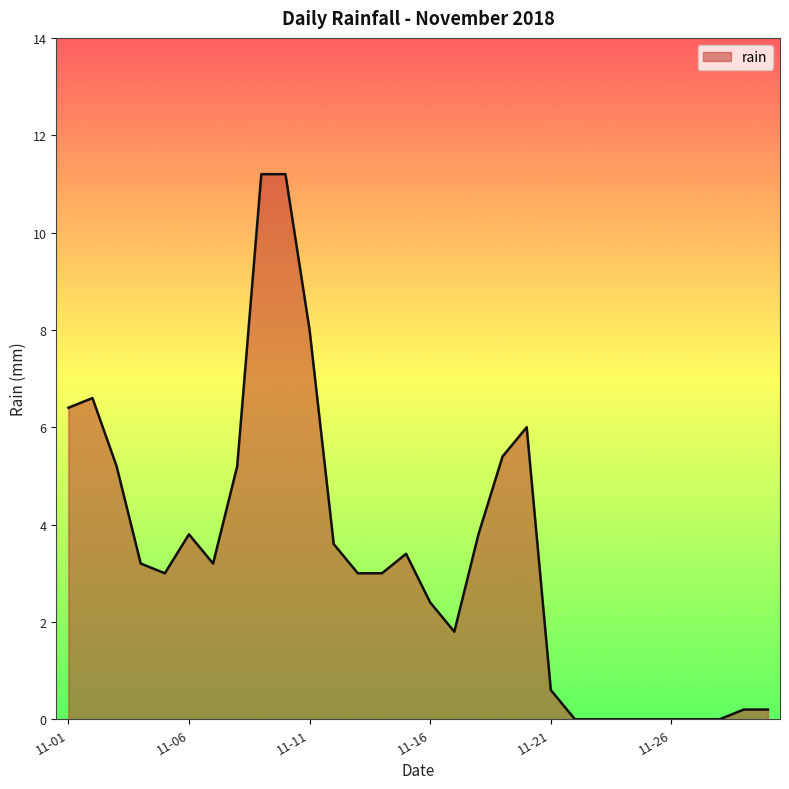

How many series are shown in this chart?

1